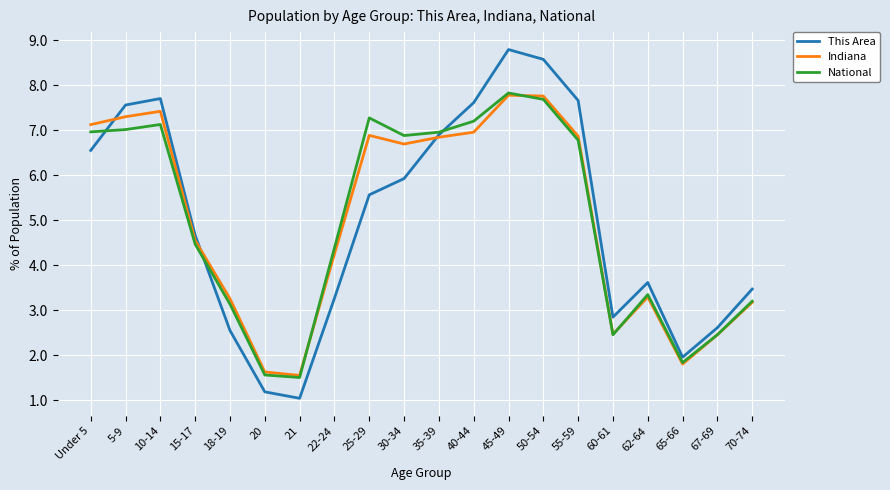

True or false: This Area and National cross at least once.

True